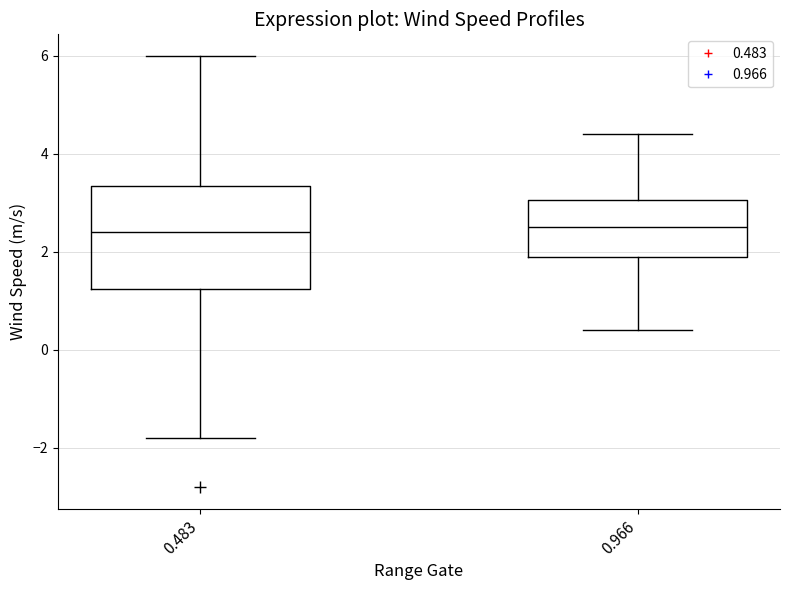

Where does the median line of the box at x = 0.483 sit on the y-axis? The values are not printed on the chart, so give them approximately, as read against the axis.

2.4